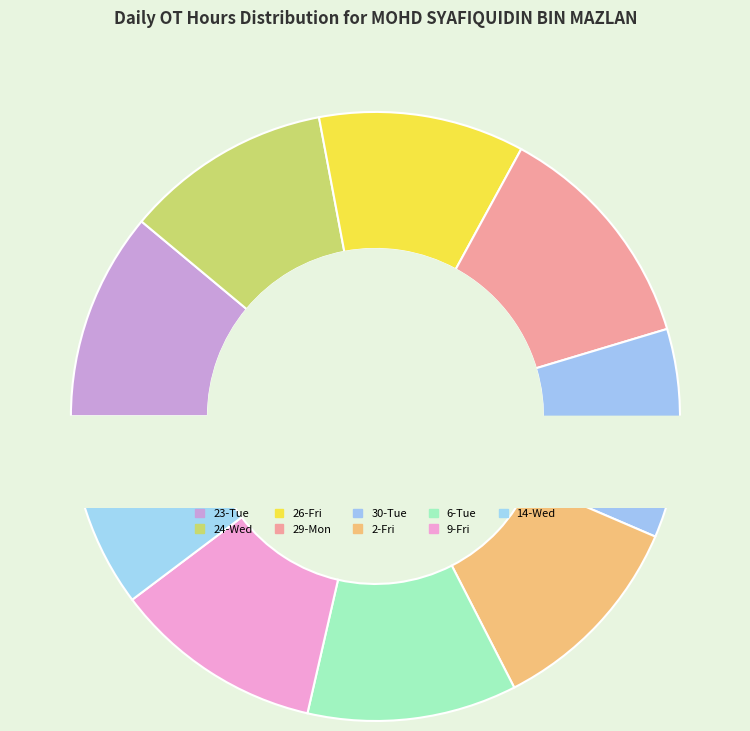

To the nearest percent, what percentage of the pie is 2-Fri?

11%